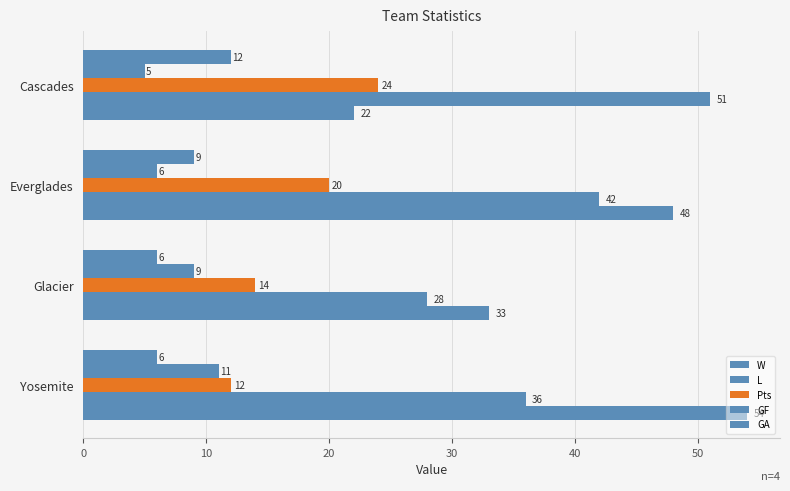

How many data points does each series have?

4